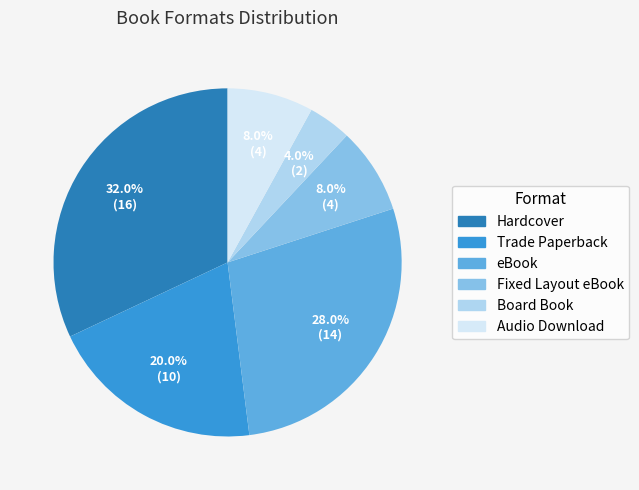

Is it true that Hardcover is 32% of the pie?

True